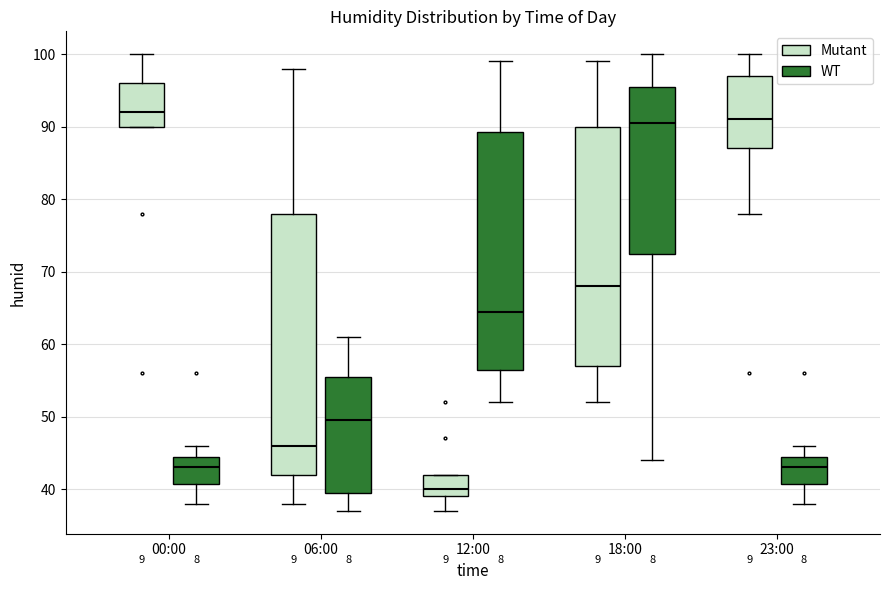

Which box's median line is the highest?

00:00 (Mutant)